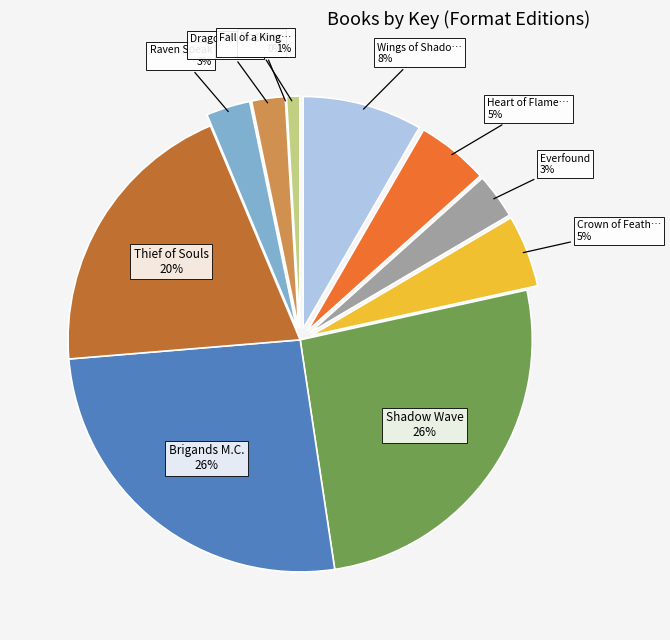

Combined, what portion of the pie is Thief of Souls and Dragon's Pearl?

22.3%